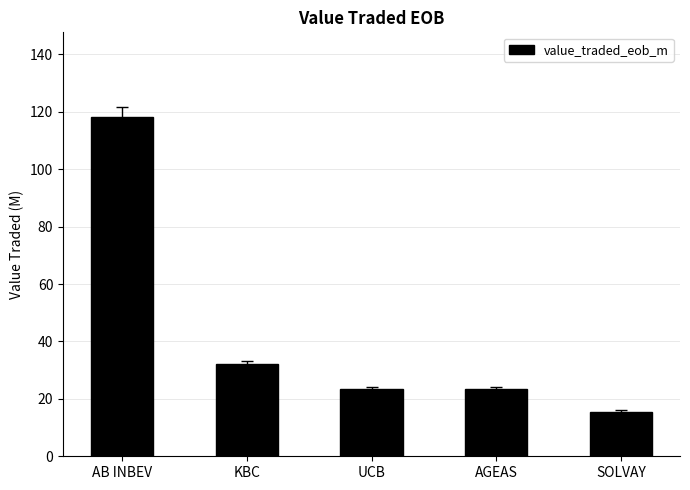

What is the difference between the values at AGEAS and SOLVAY?

7.9